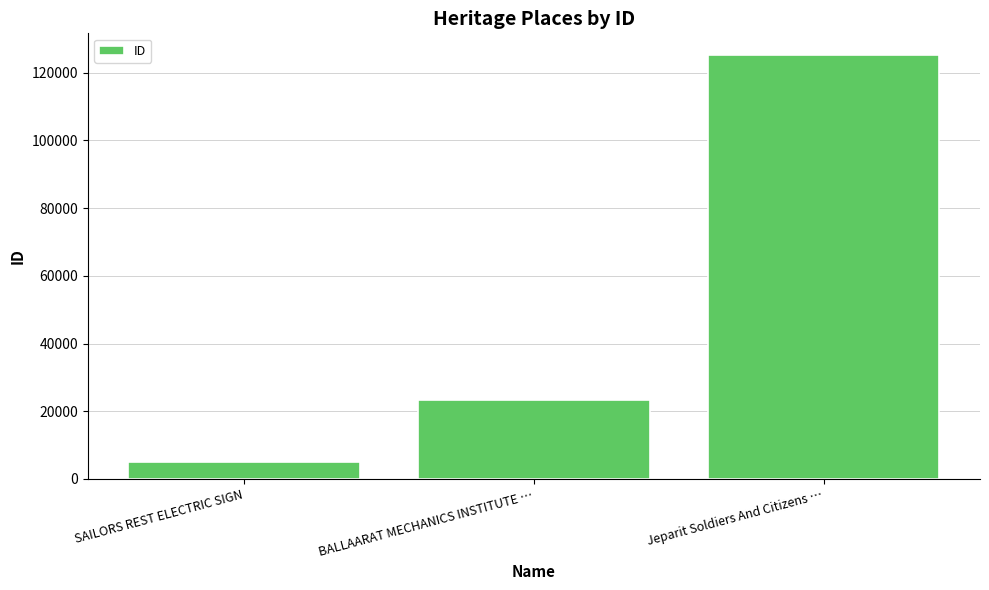

How many bars are there in total?

3